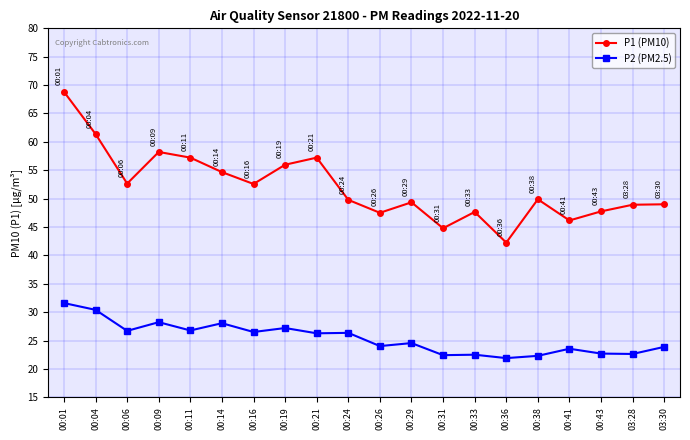

At which category does P2 (PM2.5) reach its first local peak?

00:09